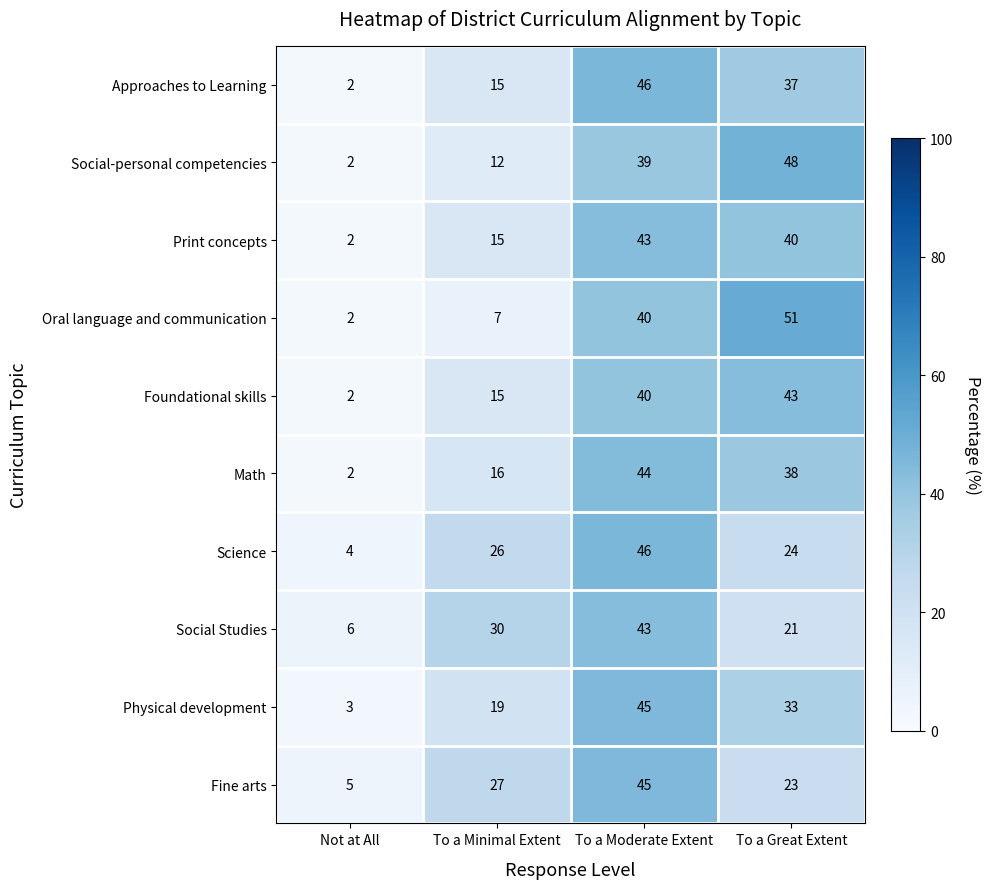

At which label does Physical development reach its minimum?

Not at All